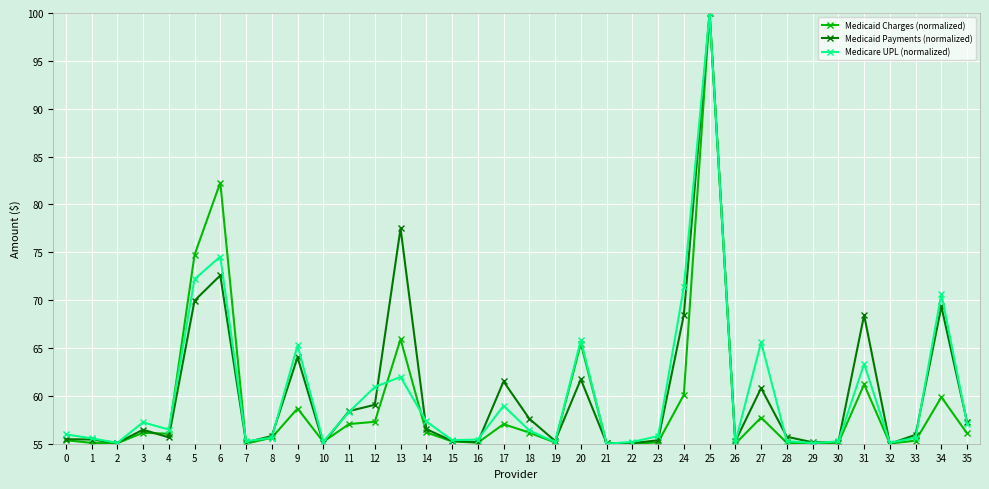

At which category does the chart reach its peak across all series?

25